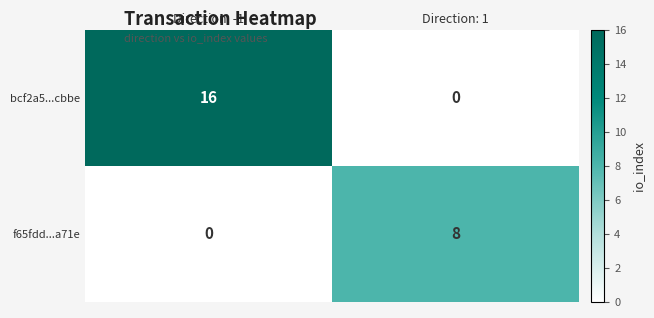

At which category is the sum across all series the highest?

Direction: -1